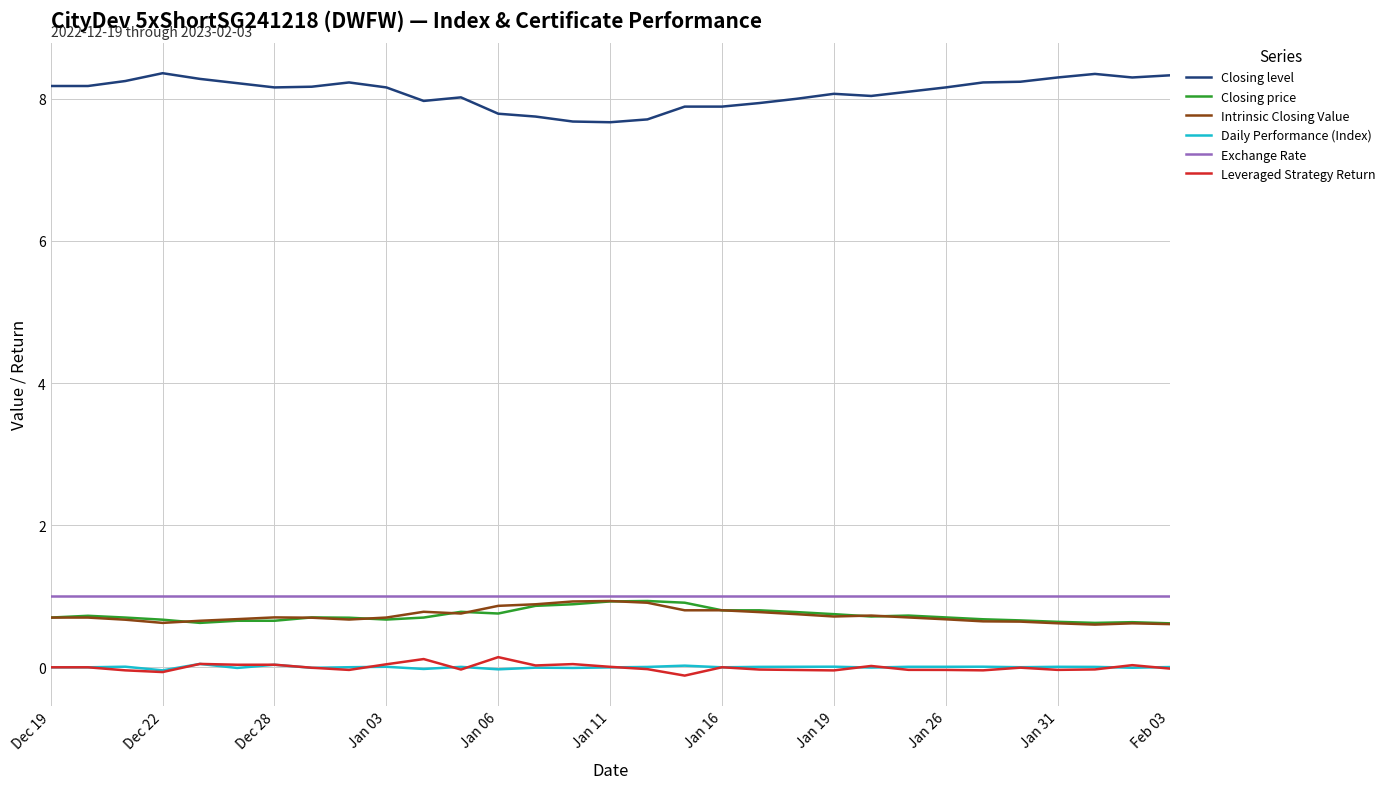

How many distinct data groups are displayed?

6